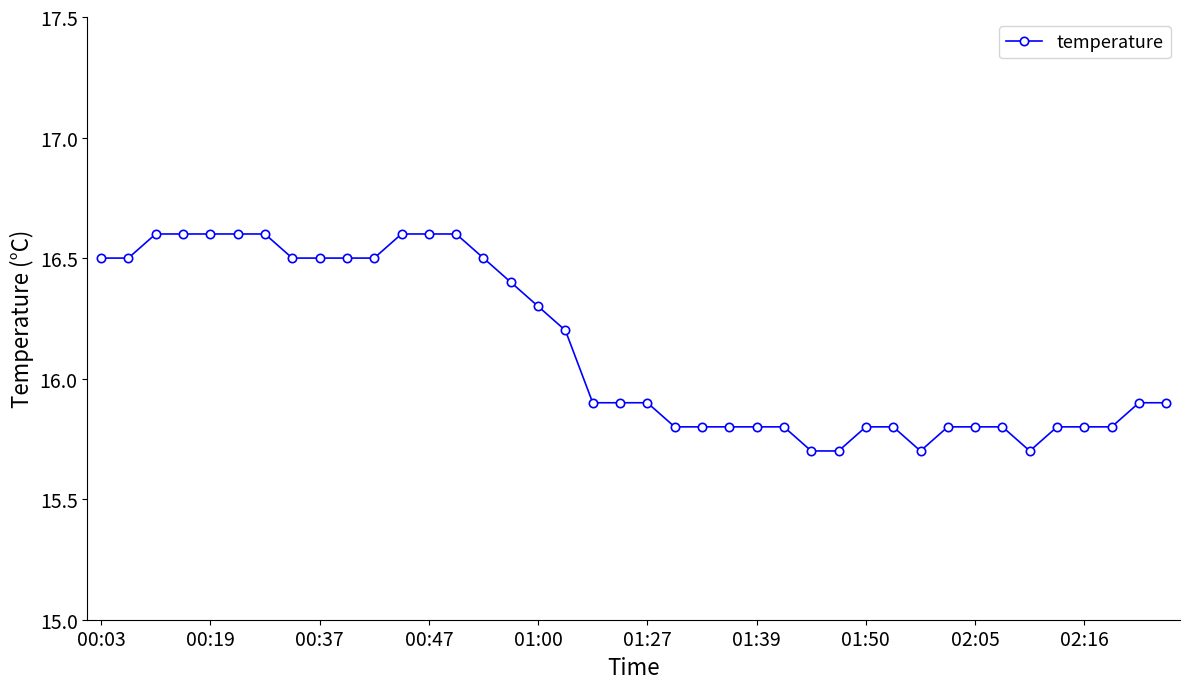

How many values are between 15 and 16?

22